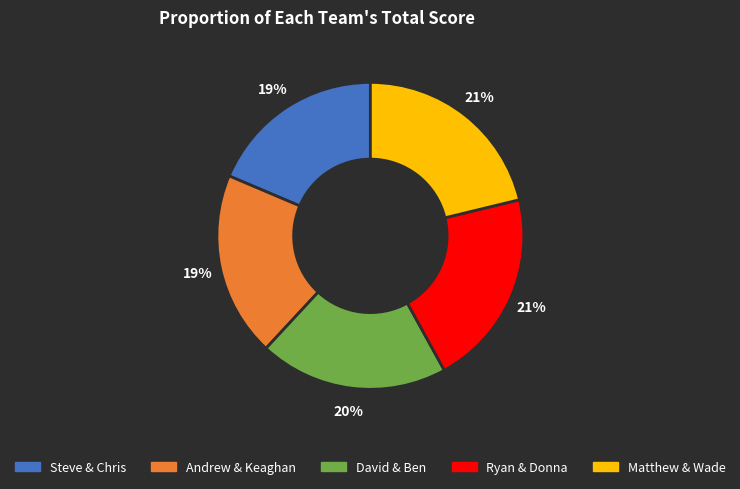

To the nearest percent, what portion does Andrew & Keaghan represent?

19%